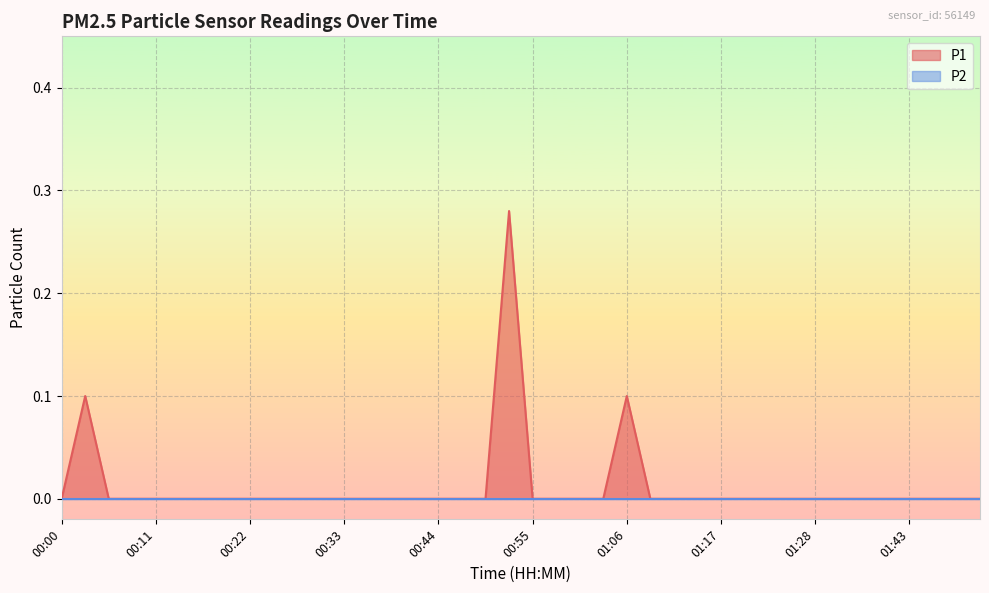

Reading left to right, list all the values displayed in this chart.

00:00=0.0	00:02=0.1	00:05=0.0	00:08=0.0	00:11=0.0	00:14=0.0	00:16=0.0	00:19=0.0	00:22=0.0	00:25=0.0	00:27=0.0	00:30=0.0	00:33=0.0	00:36=0.0	00:38=0.0	00:41=0.0	00:44=0.0	00:47=0.0	00:50=0.0	00:52=0.3	00:55=0.0	00:58=0.0	01:01=0.0	01:03=0.0	01:06=0.1	01:09=0.0	01:12=0.0	01:15=0.0	01:17=0.0	01:20=0.0	01:23=0.0	01:26=0.0	01:28=0.0	01:34=0.0	01:37=0.0	01:40=0.0	01:43=0.0	01:46=0.0	01:49=0.0	01:52=0.0